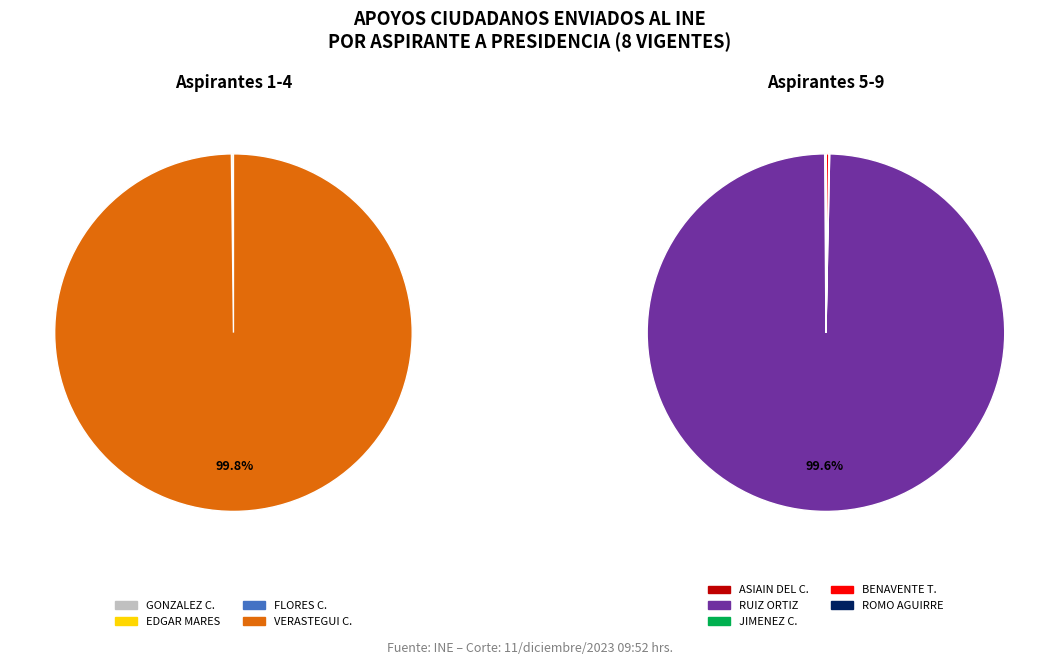

The FERNANDO MAURICIO JIMÉNEZ CHÁVEZ slice represents 5% of the pie. True or false?

False